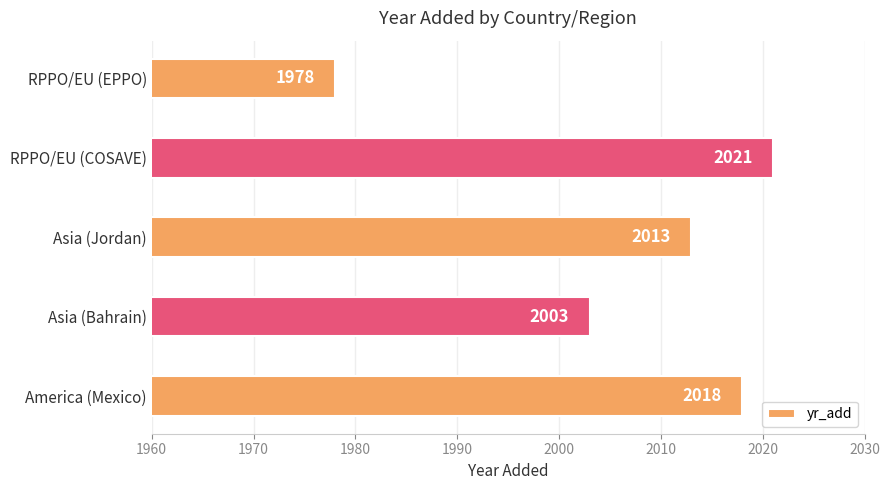

Reading bottom to top, what are all the values shown in this chart?

2018	2003	2013	2021	1978